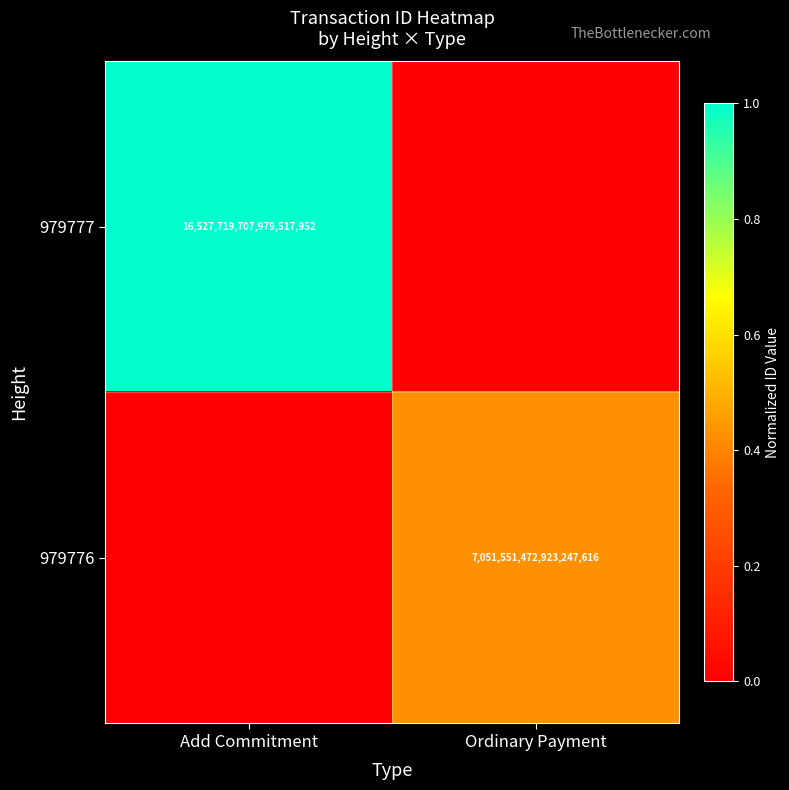

Is it true that 979776 equals 1959172133540055552 at Ordinary Payment?

False